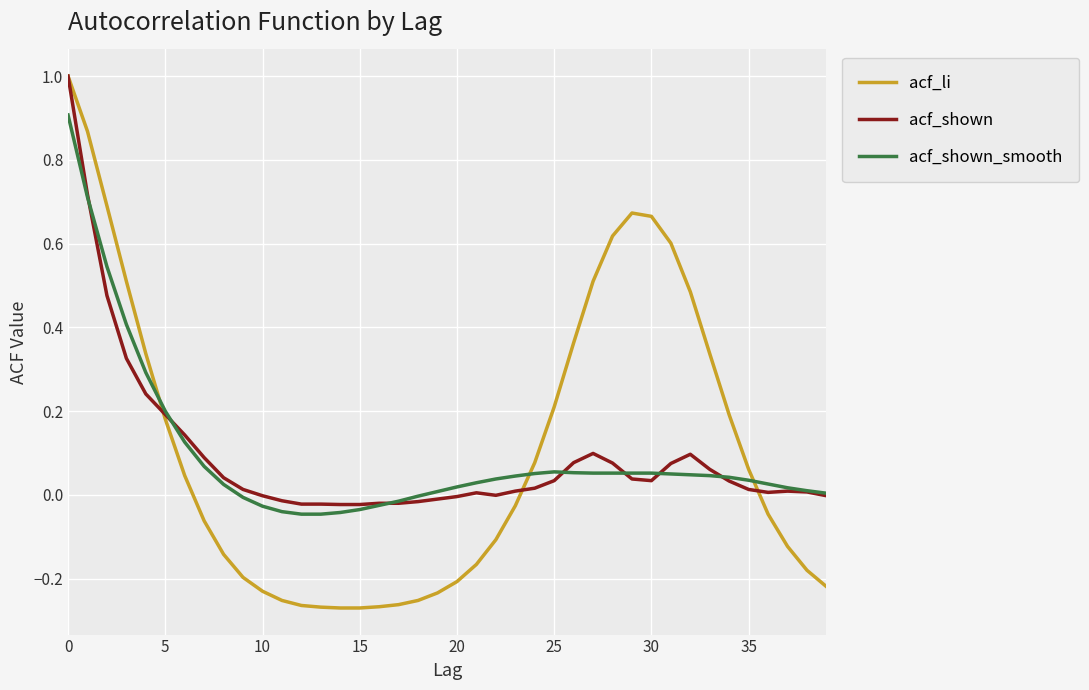

What is the highest value of the acf_shown series?

1.0